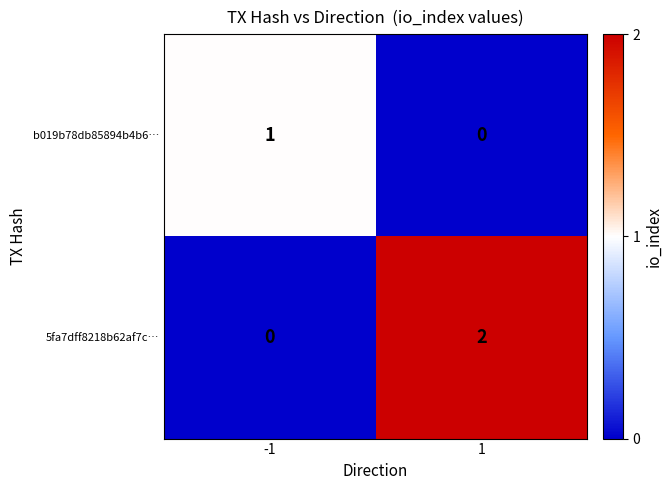

Is it true that 5fa7dff8218b62af7c… equals 2 at 1?

True